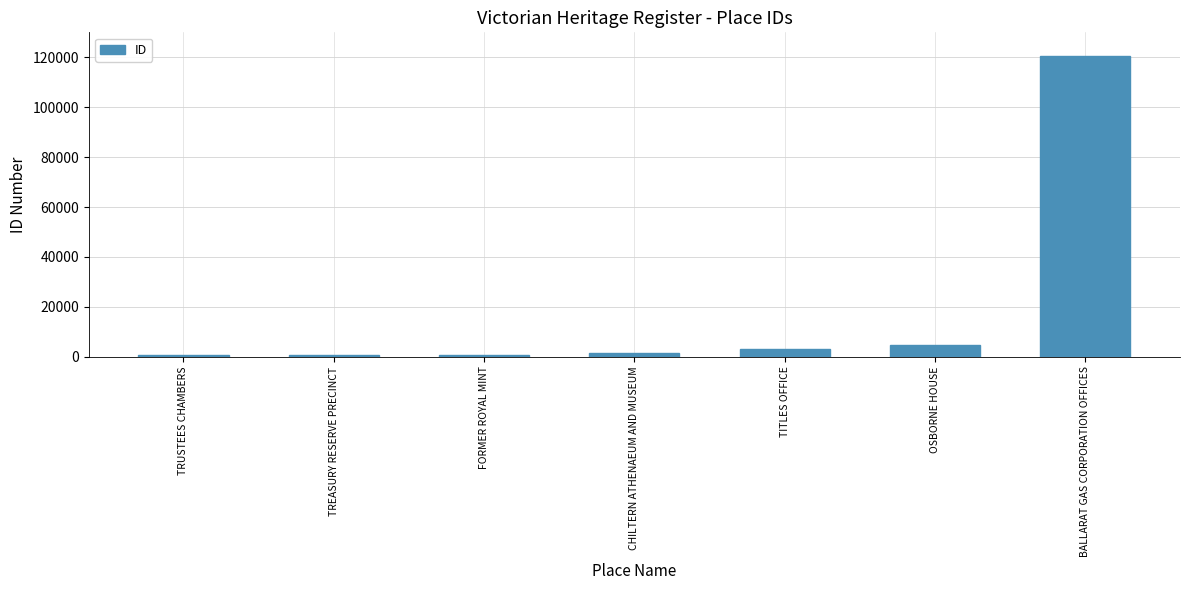

How many bars are there in total?

7